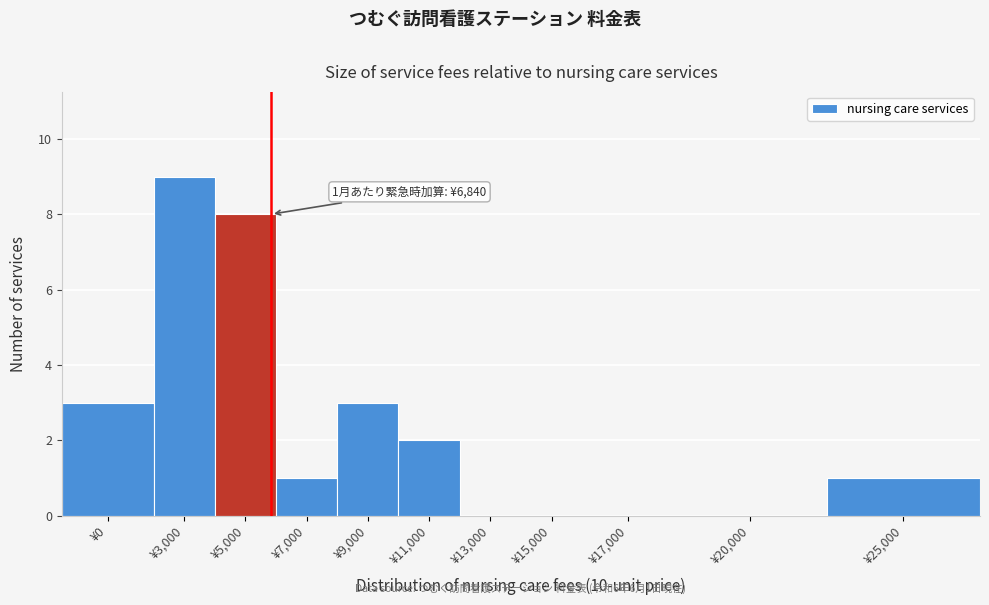

Reading left to right, list all the values displayed in this chart.

¥0=3	¥3,000=9	¥5,000=8	¥7,000=1	¥9,000=3	¥11,000=2	¥13,000=0	¥15,000=0	¥17,000=0	¥20,000=0	¥25,000=1